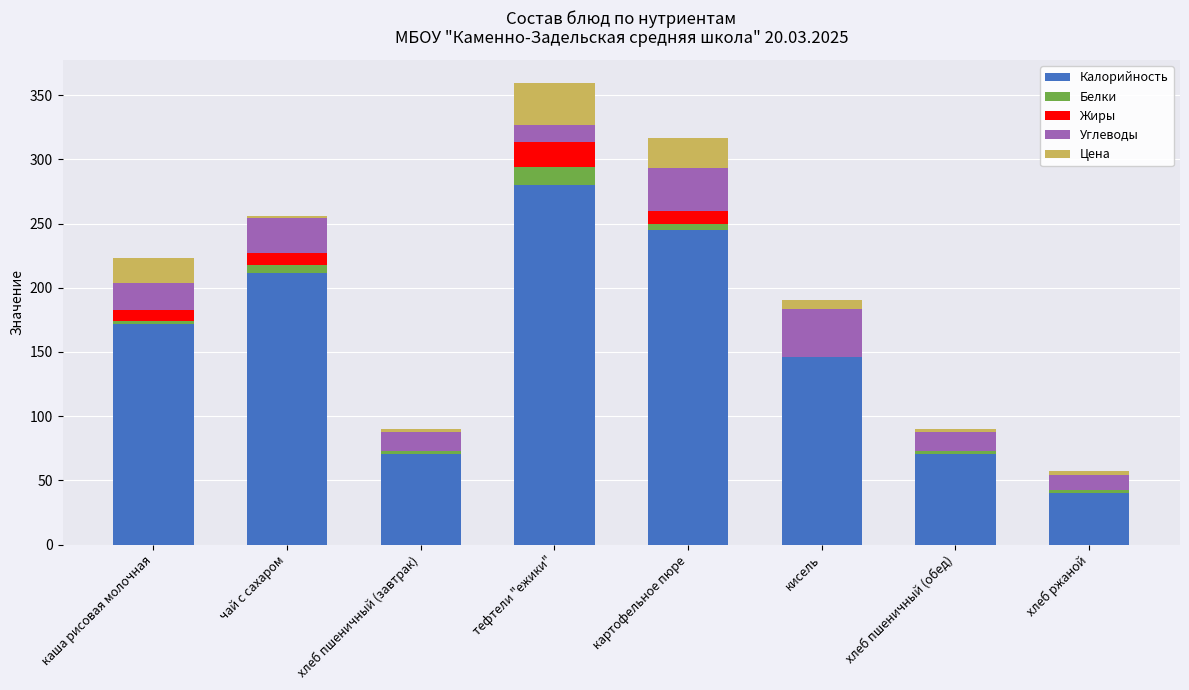

True or false: Калорийность has a value of 96.9 at хлеб пшеничный (завтрак).

False